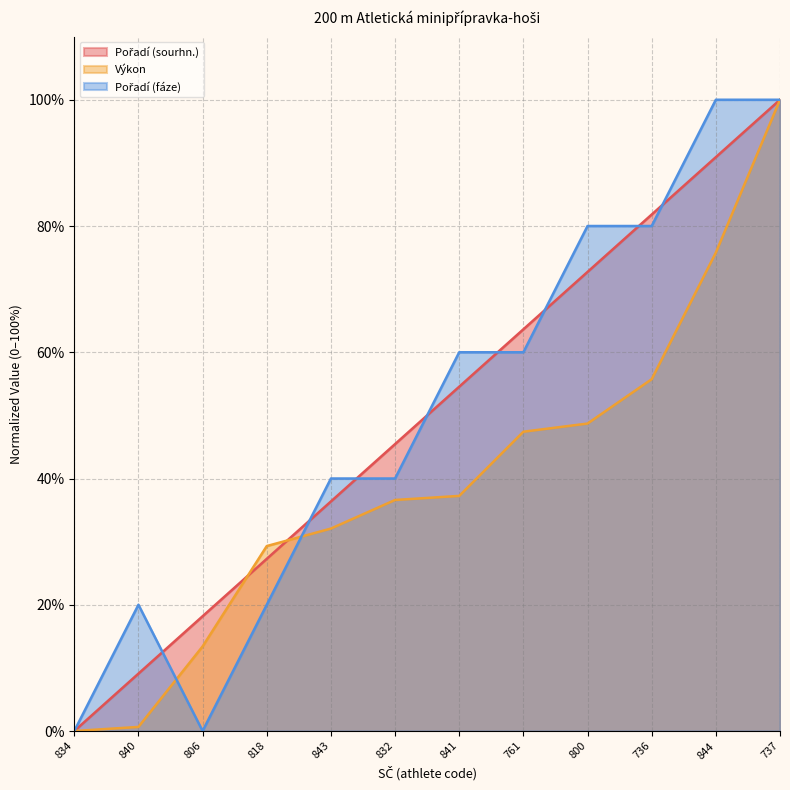

True or false: Pořadí (fáze) and Pořadí (sourhn.) cross at least once.

True